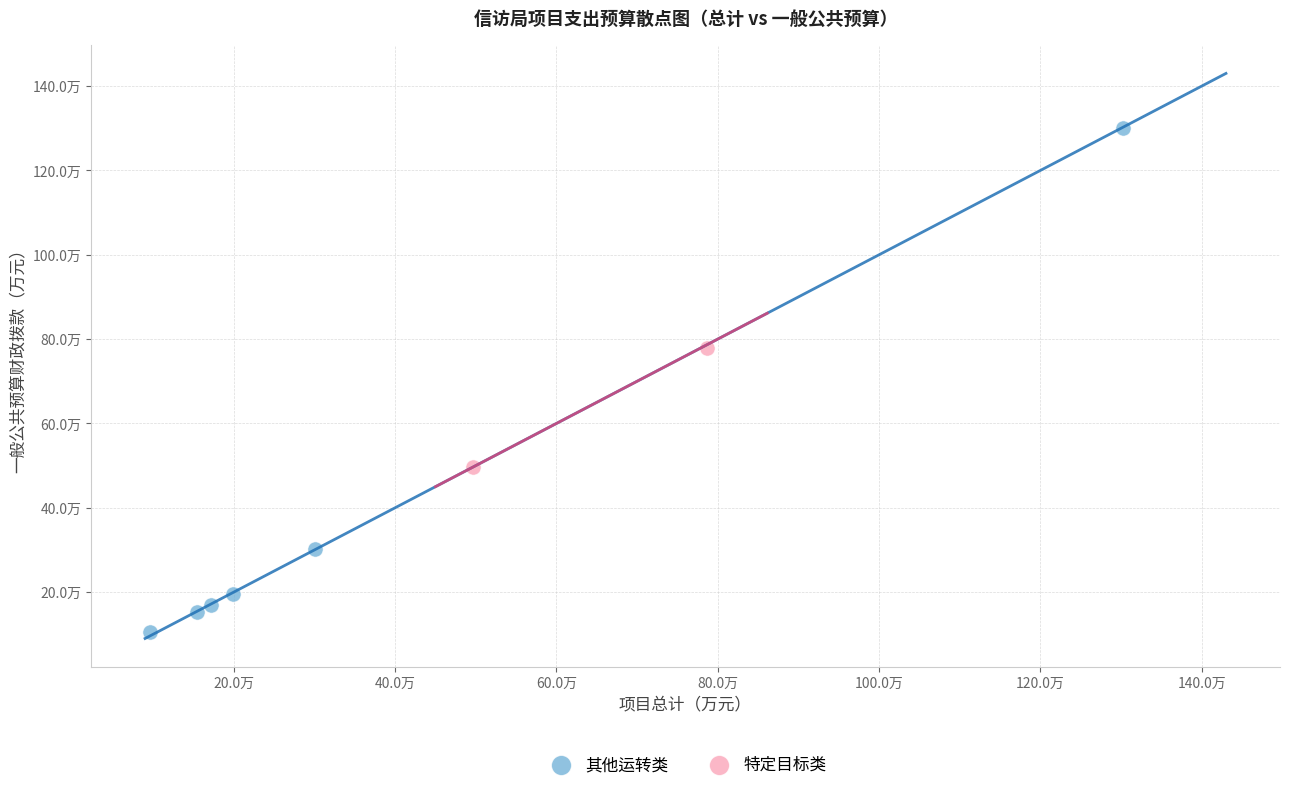

What are all the series names shown in the legend?

其他运转类, 特定目标类